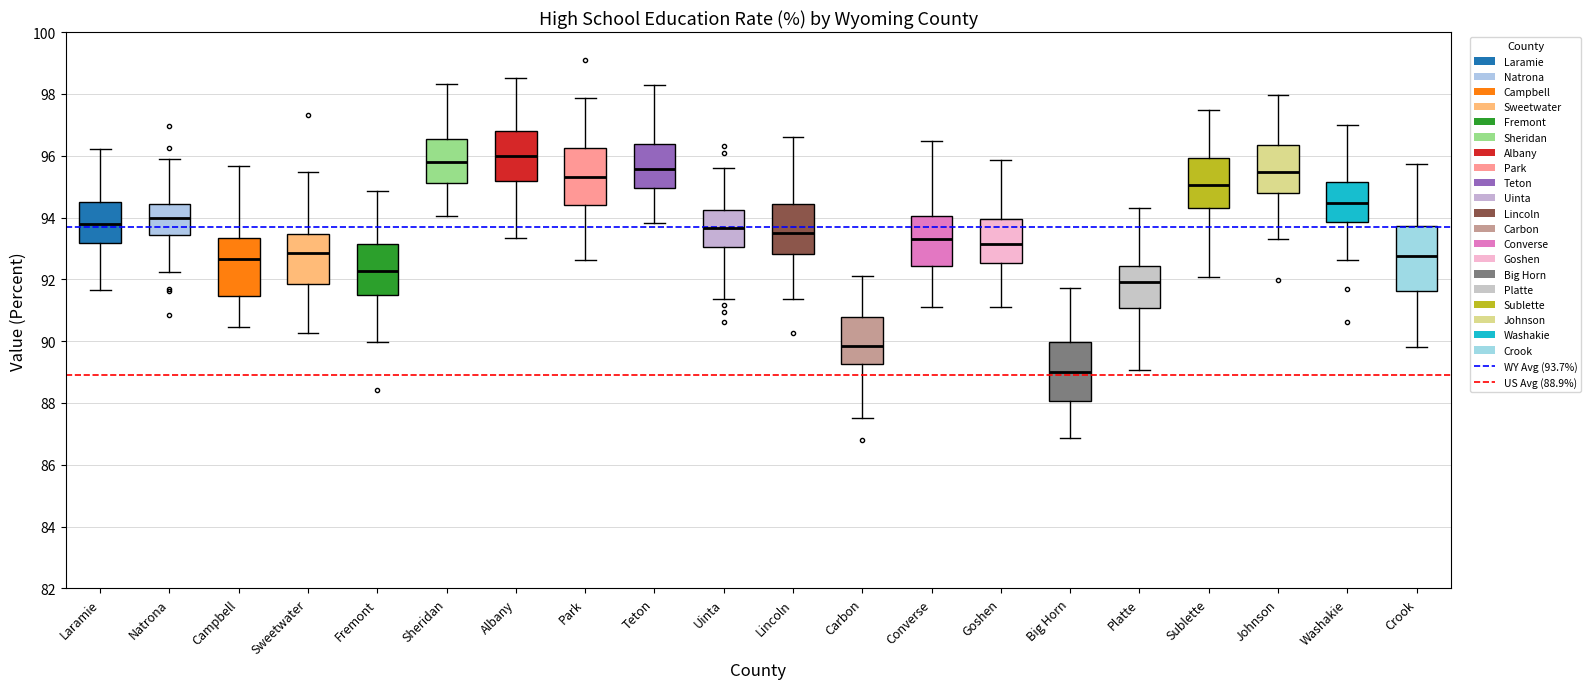

Where does the median line of the box for Laramie sit on the y-axis? The values are not printed on the chart, so give them approximately, as read against the axis.

93.8